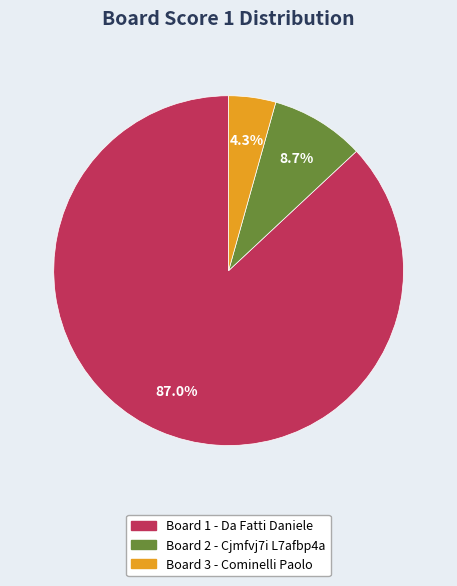

Does any single category account for the majority?

Yes